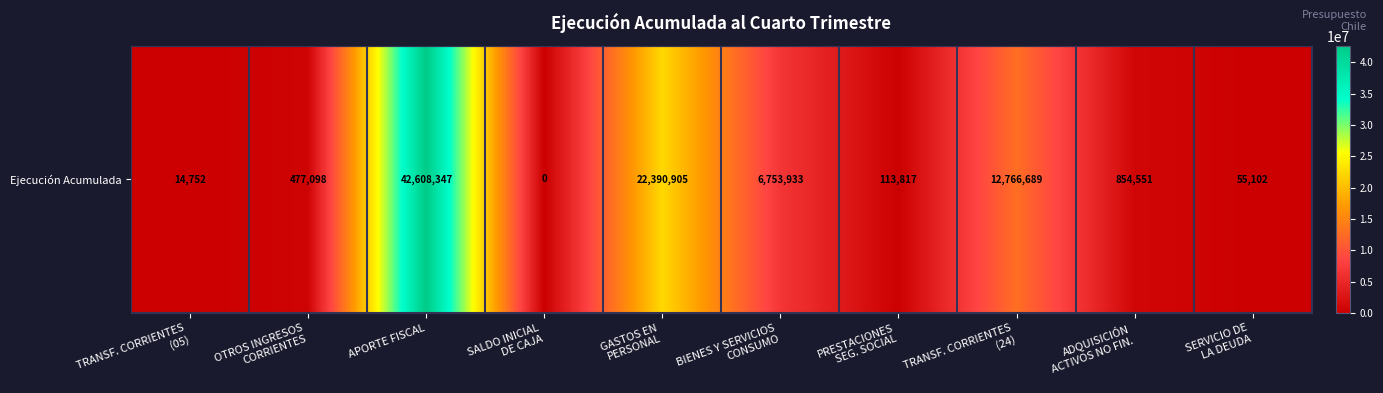

What is the greatest value displayed?

42608347